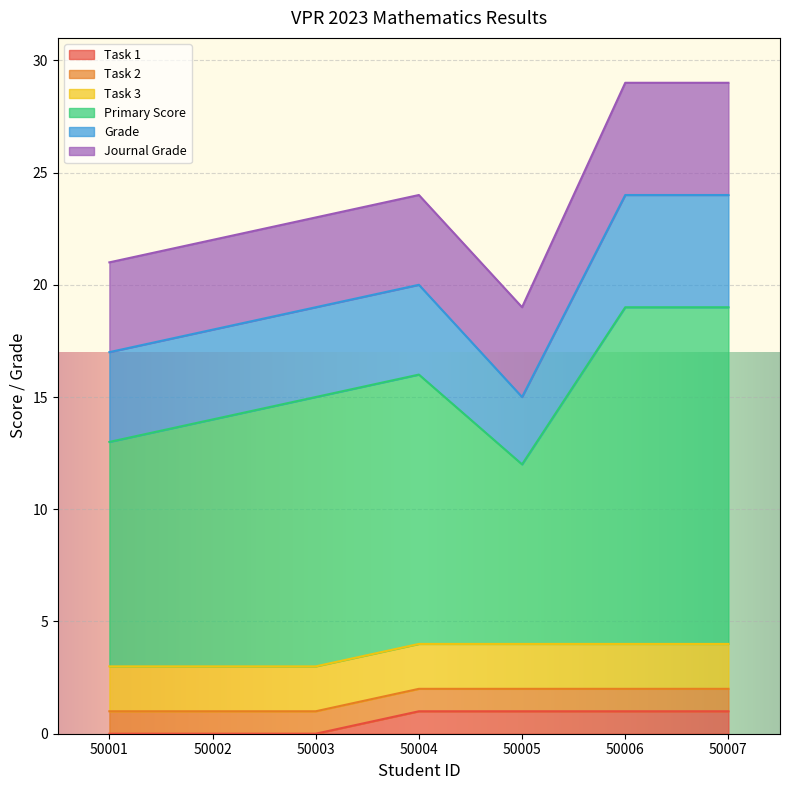

What is the difference between the second highest and second lowest values in the Task 1 series?

1